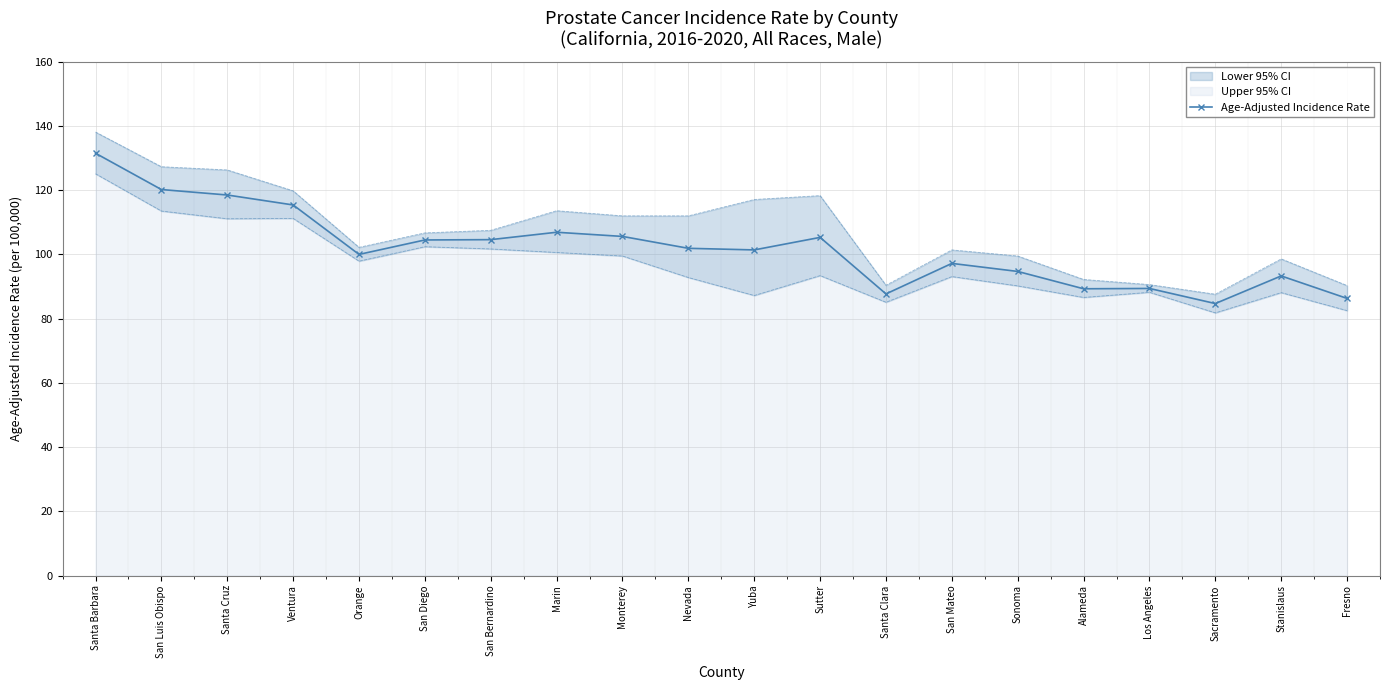

Reading left to right, what are all the values shown in this chart?

131.5	120.2	118.5	115.4	100.0	104.5	104.6	106.9	105.6	101.9	101.4	105.3	87.7	97.2	94.7	89.3	89.4	84.7	93.3	86.3